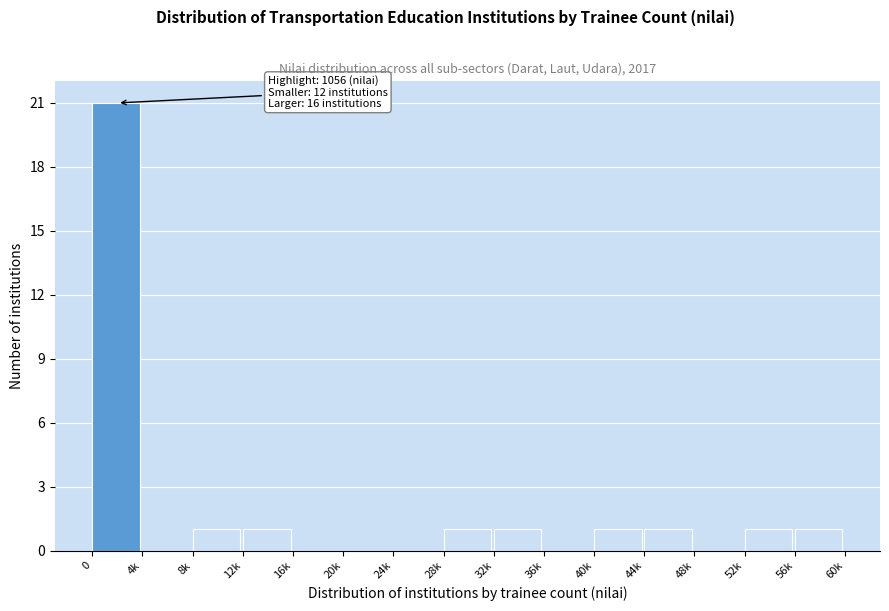

Reading right to left, extract all data points from this chart.

56k=1	52k=1	48k=0	44k=1	40k=1	36k=0	32k=1	28k=1	24k=0	20k=0	16k=0	12k=1	8k=1	4k=0	0=21